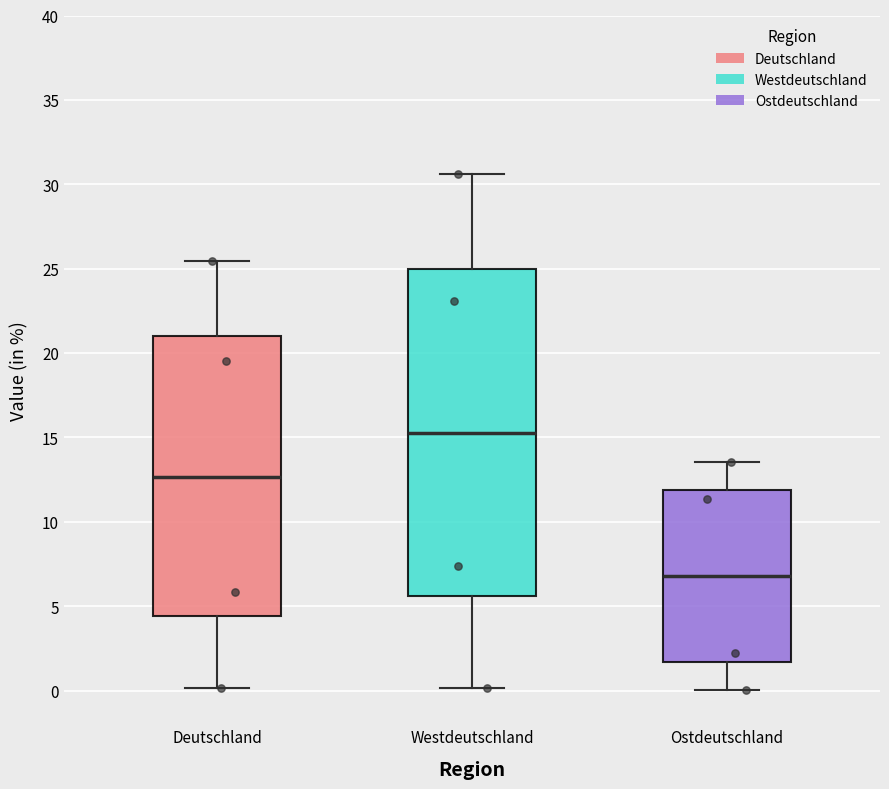

Which box's median line is the lowest?

Ostdeutschland